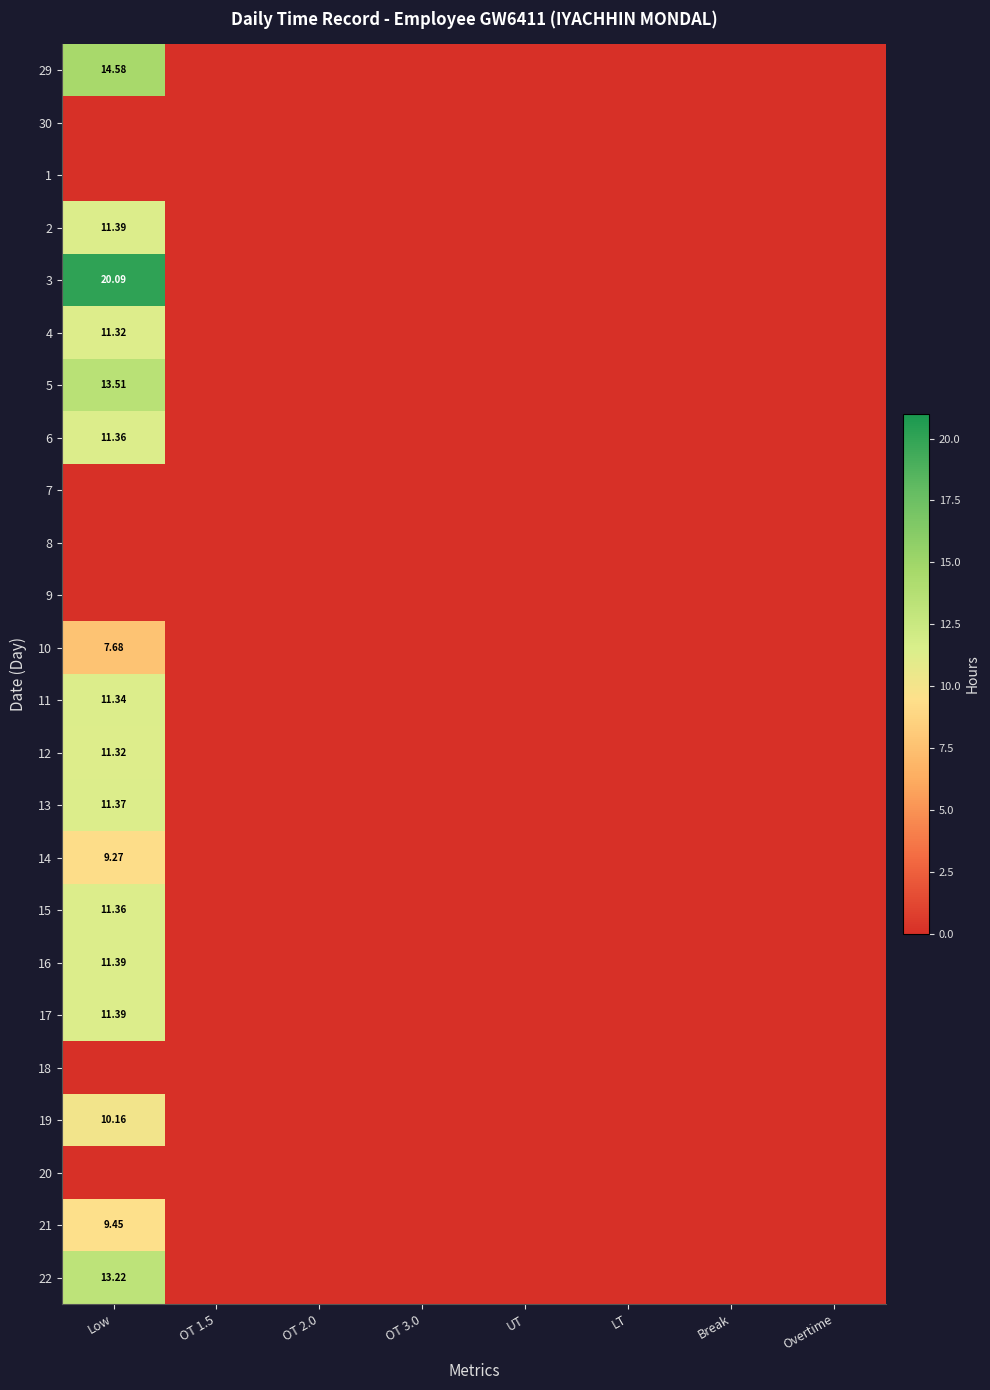

Which series has the largest total across all categories?

3